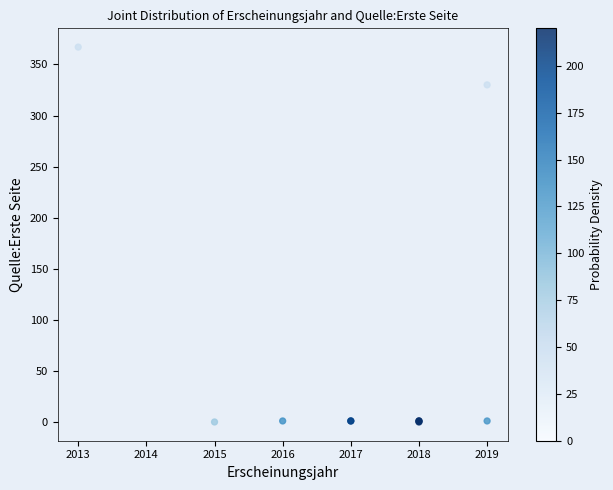

What Y value in the scatter plot is closest to 183?

330